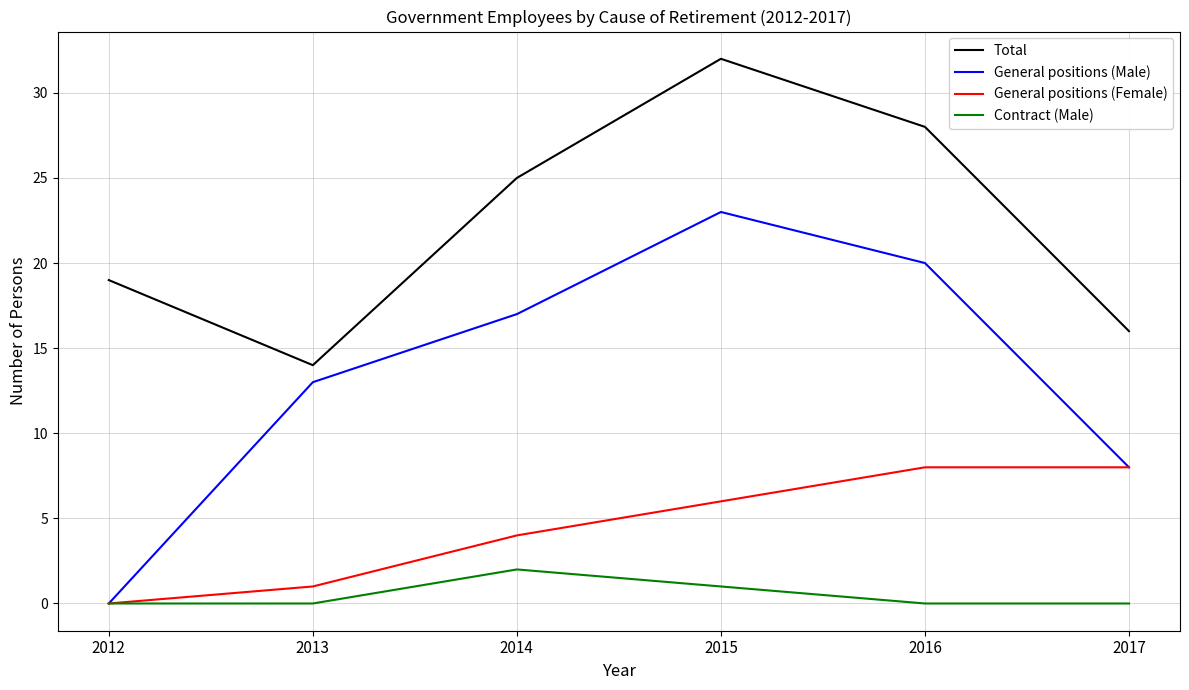

List the labels in order of Total value, largest first.

2015, 2016, 2014, 2012, 2017, 2013